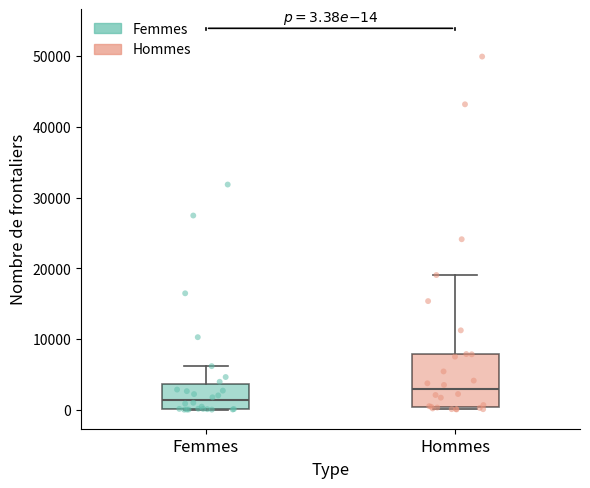

Which box's median line is the lowest?

Femmes